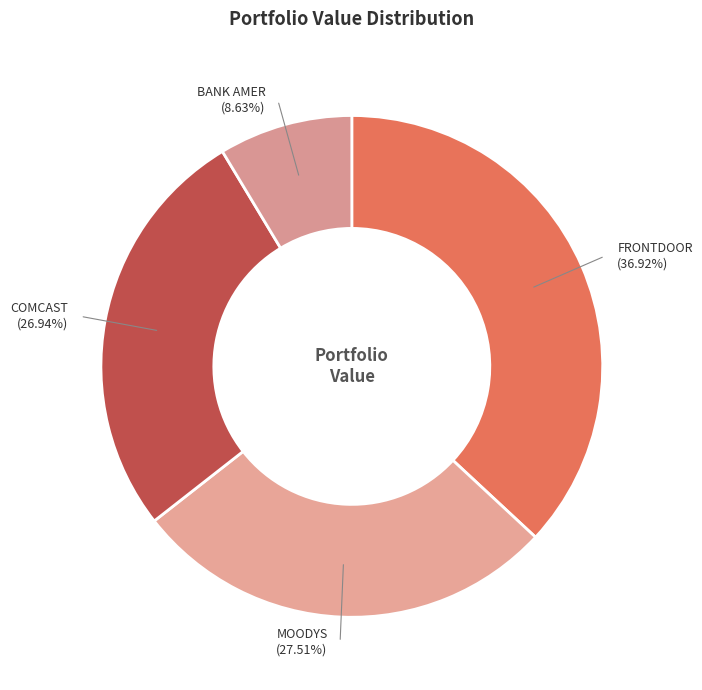

How many slices are in this pie chart?

4